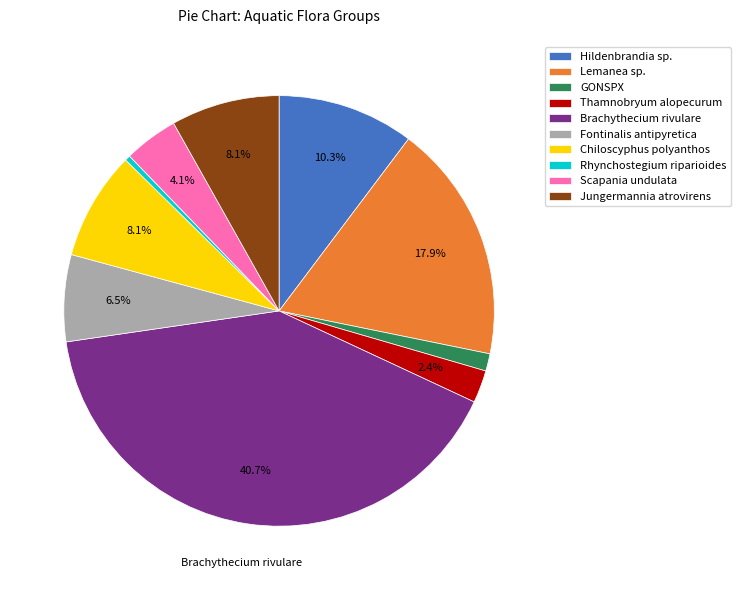

Which has a higher value, Brachythecium rivulare or Lemanea sp.?

Brachythecium rivulare